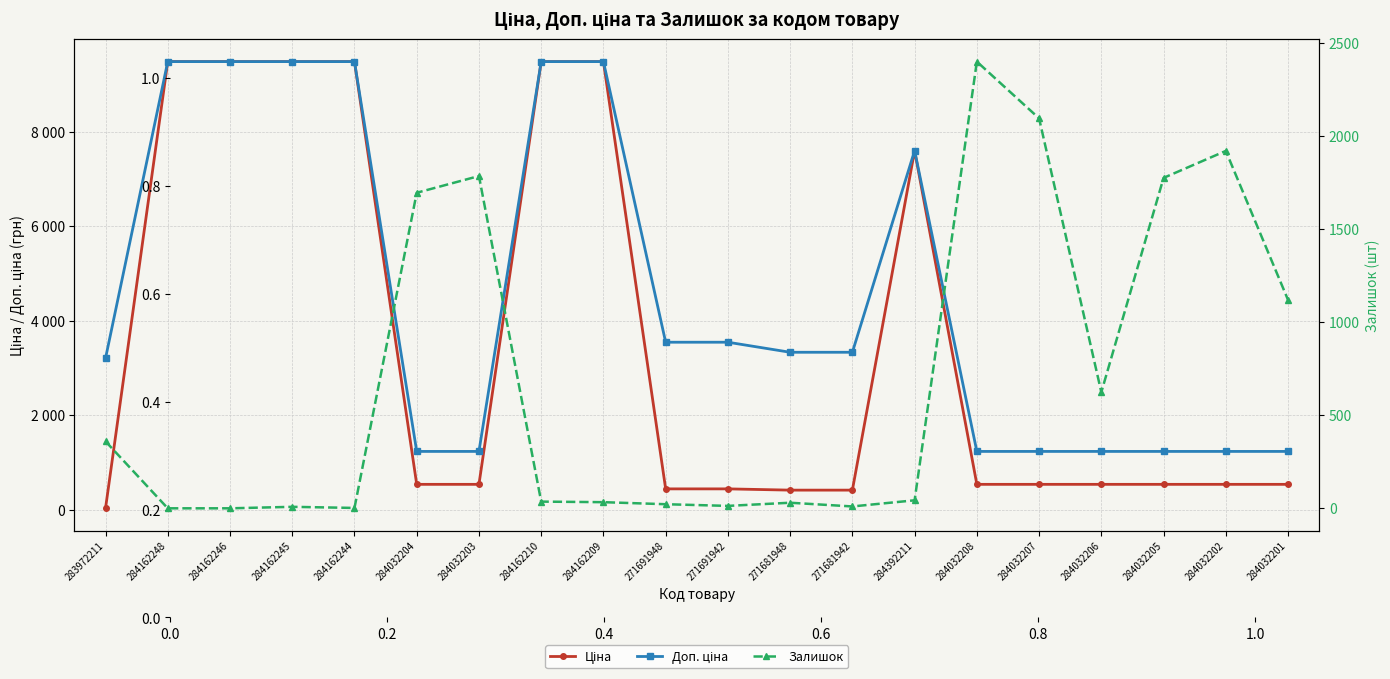

Reading right to left, transcribe all the data shown in this chart.

Ціна: 539.0	539.0	539.0	539.0	539.0	539.0	7596.5	416.6	416.6	443.1	443.1	9480.1	9480.1	539.0	539.0	9480.1	9480.1	9480.1	9480.1	32.0
Доп. ціна: 1235.4	1235.4	1235.4	1235.4	1235.4	1235.4	7596.5	3332.5	3332.5	3545.0	3545.0	9480.1	9480.1	1235.4	1235.4	9480.1	9480.1	9480.1	9480.1	3205.0
Залишок: 1120.0	1921.0	1776.0	624.0	2096.0	2401.0	43.0	10.0	30.0	13.0	22.0	33.0	36.0	1786.0	1696.0	2.0	8.0	0.0	0.0	360.0